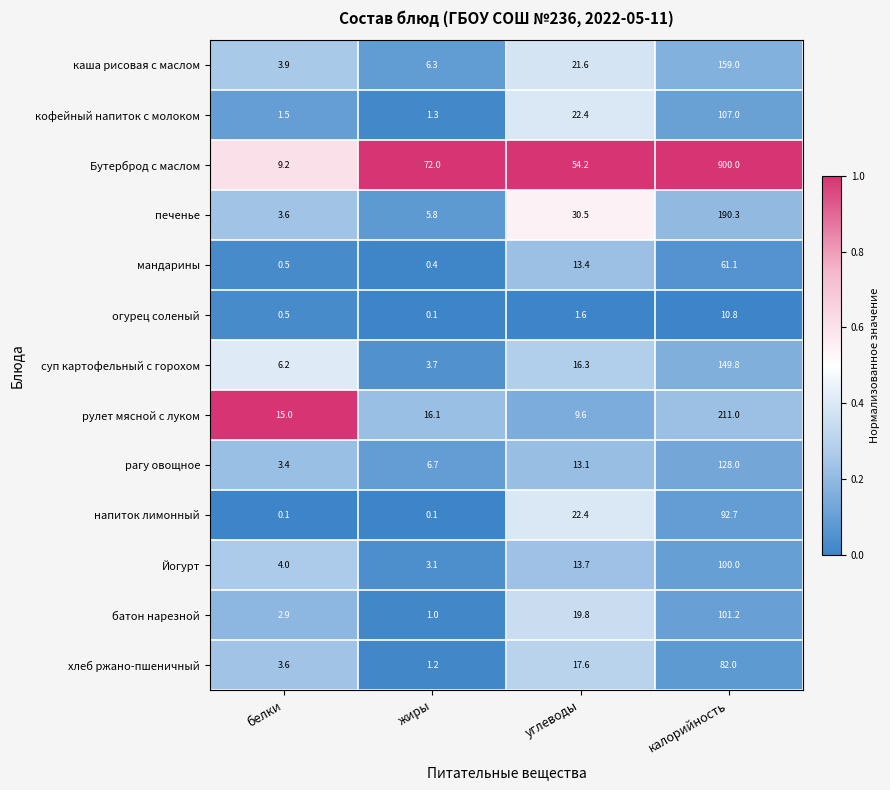

At how many categories does at least one series exceed 0?

4